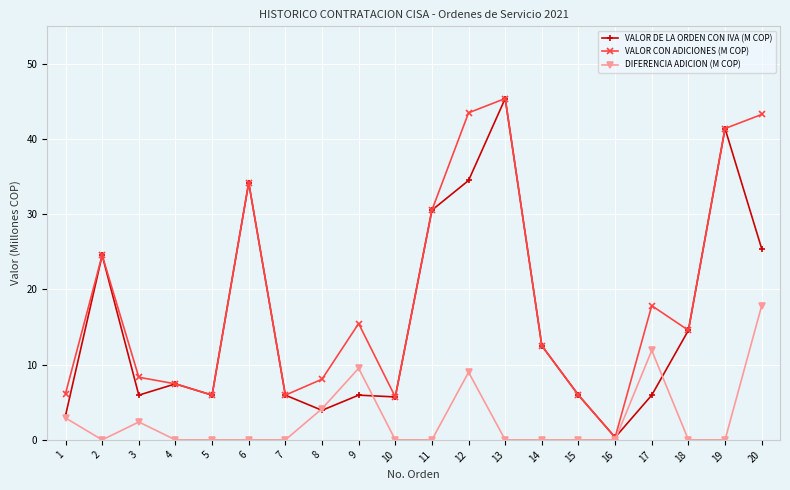

Which category has the highest value in the DIFERENCIA ADICION (M COP) series?

20